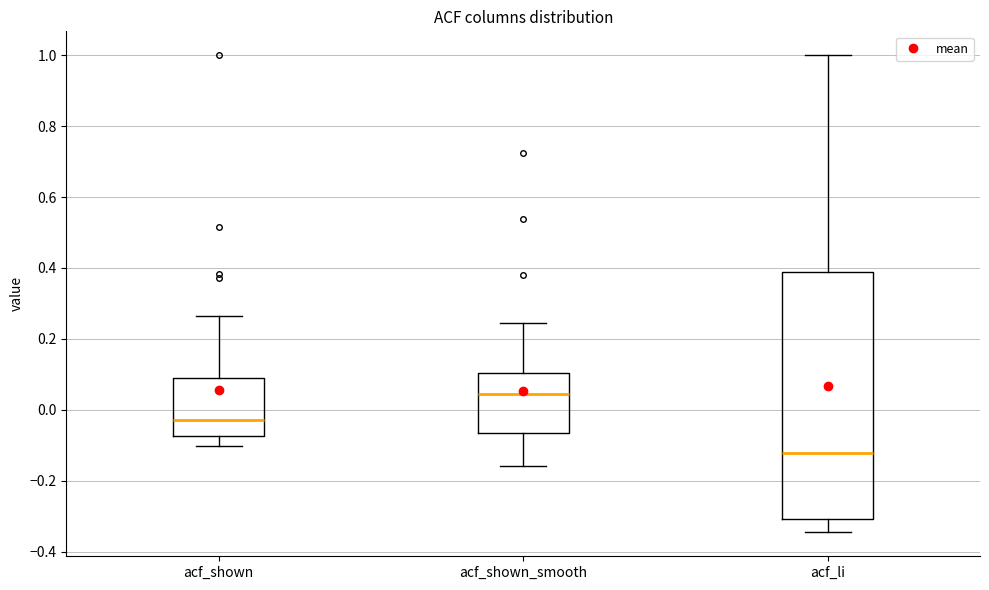

Reading left to right, read every box against the y-axis: the position of its median line, the range the box covers, and the ends of its whiskers. The values are not printed on the chart, so give them approximately, as read against the axis.

acf_shown: median -0.02, box -0.08 to 0.08, whiskers -0.10 to 0.26
acf_shown_smooth: median 0.04, box -0.06 to 0.10, whiskers -0.16 to 0.24
acf_li: median -0.12, box -0.30 to 0.38, whiskers -0.34 to 1.00